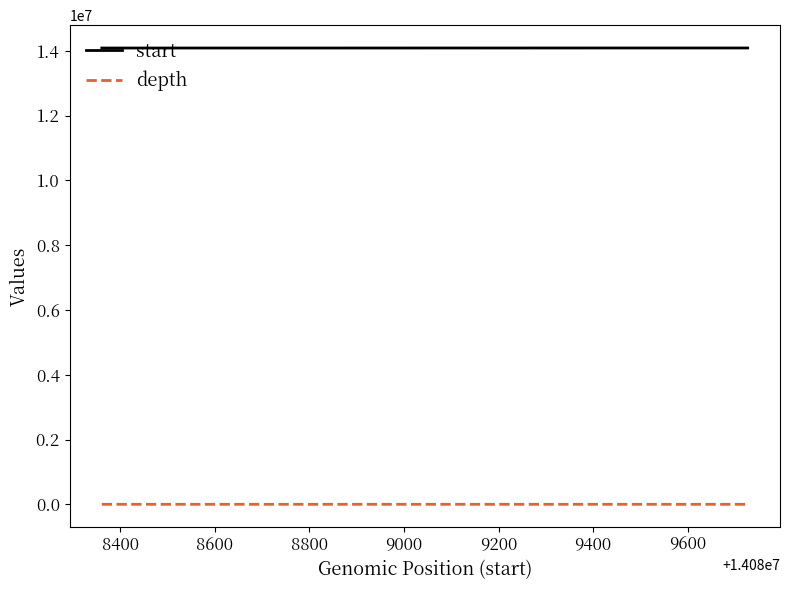

Which series has the largest total across all categories?

start